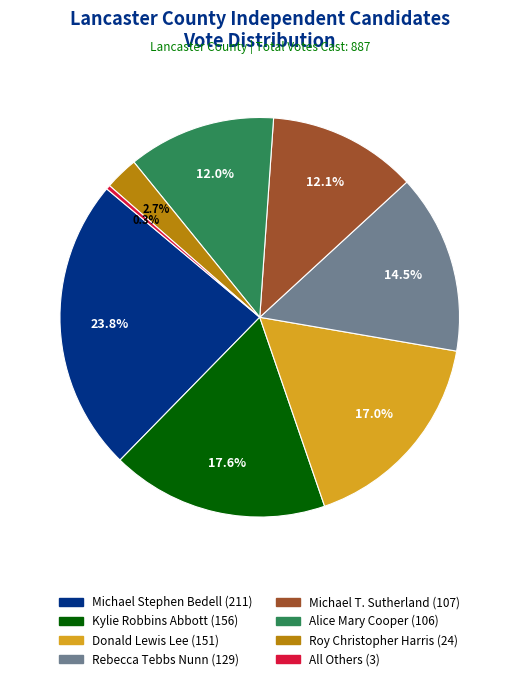

How many slices are in this pie chart?

8